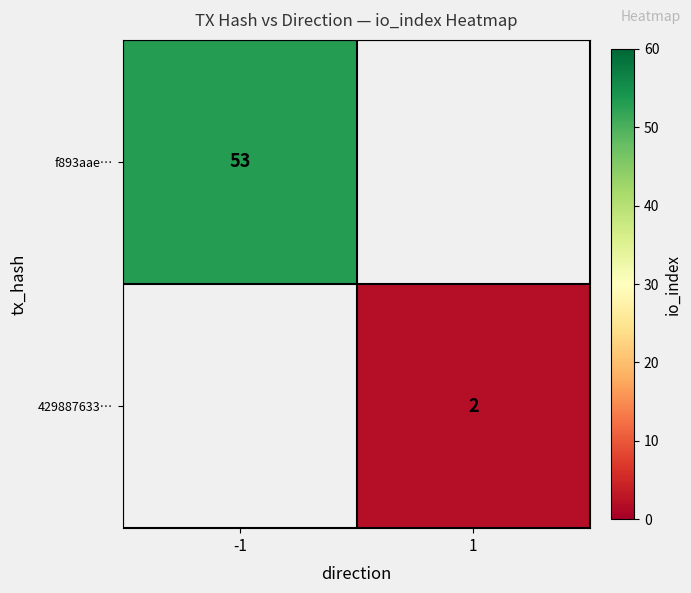

The 429887633… series shows 1 at 1. True or false?

False